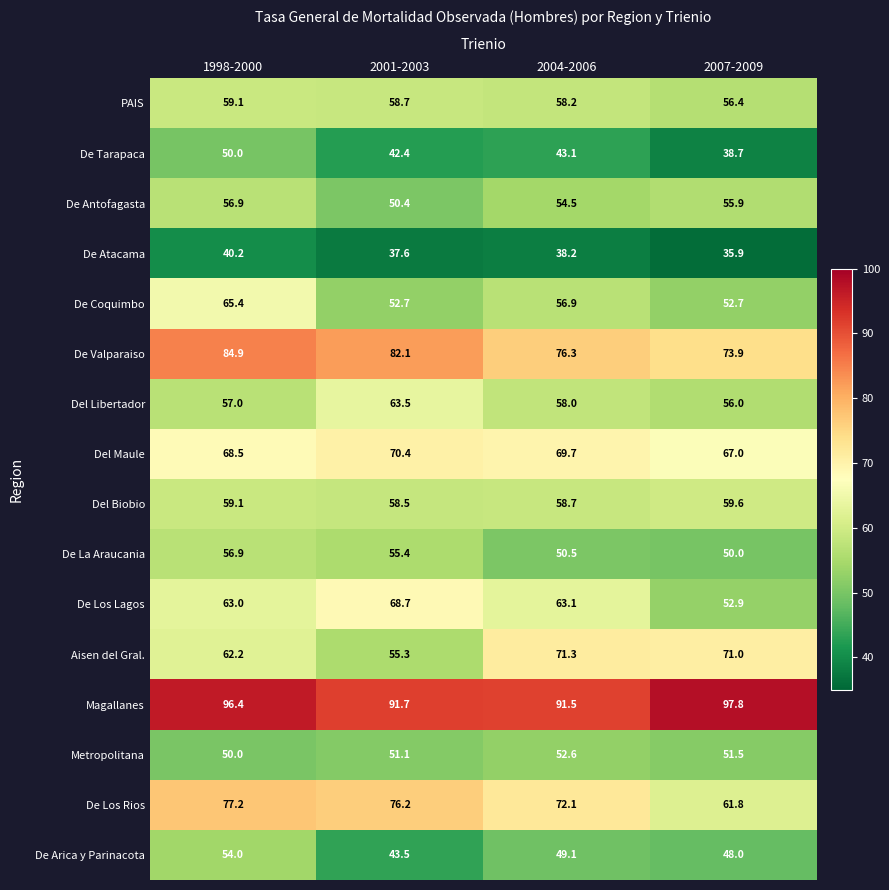

True or false: De Atacama has a value of 22.3 at 2001-2003.

False